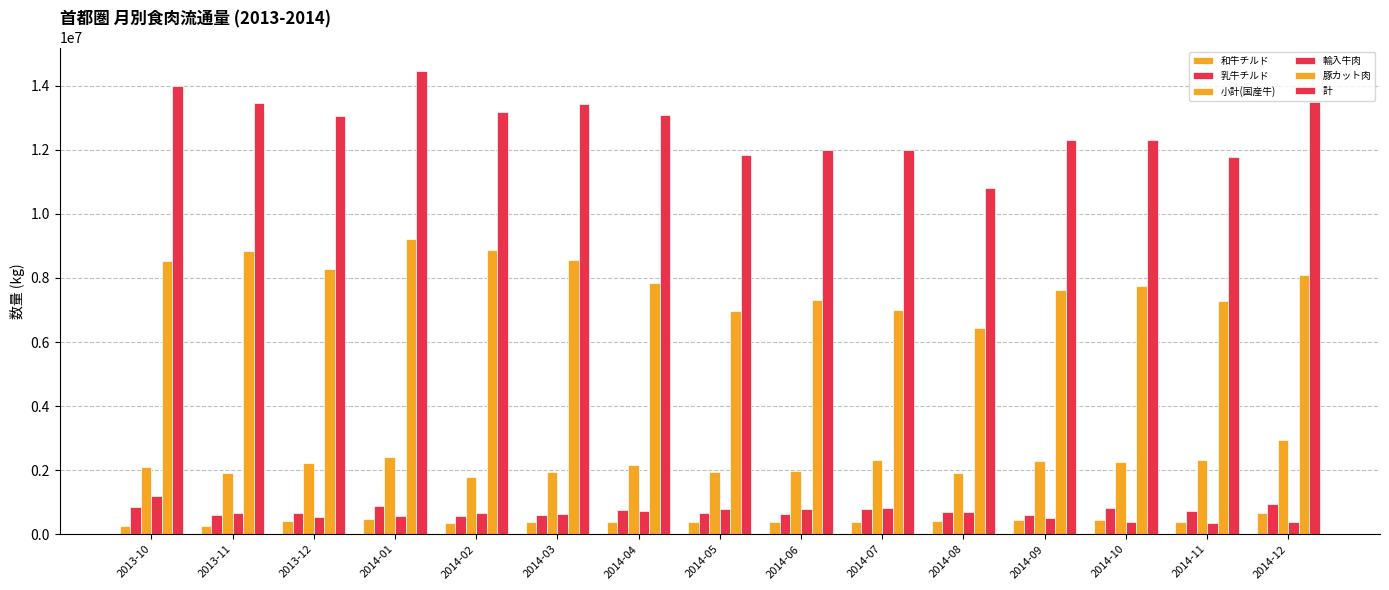

How many groups of bars are there?

15